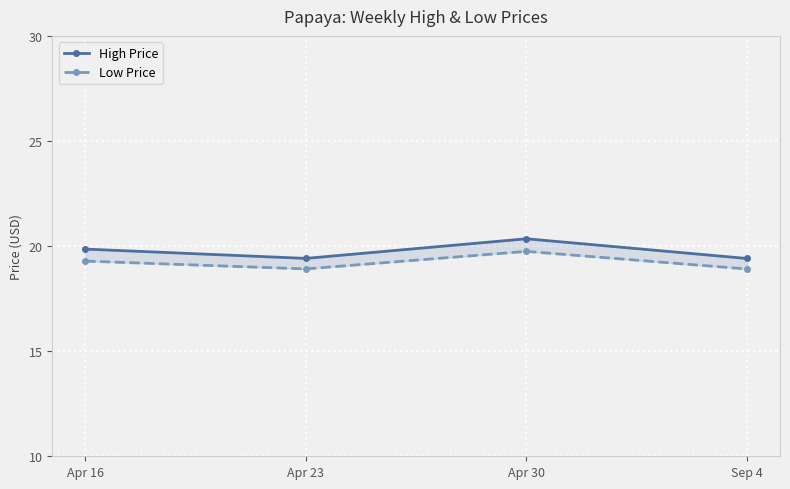

What is the label of the 1st point from the left?

Apr 16